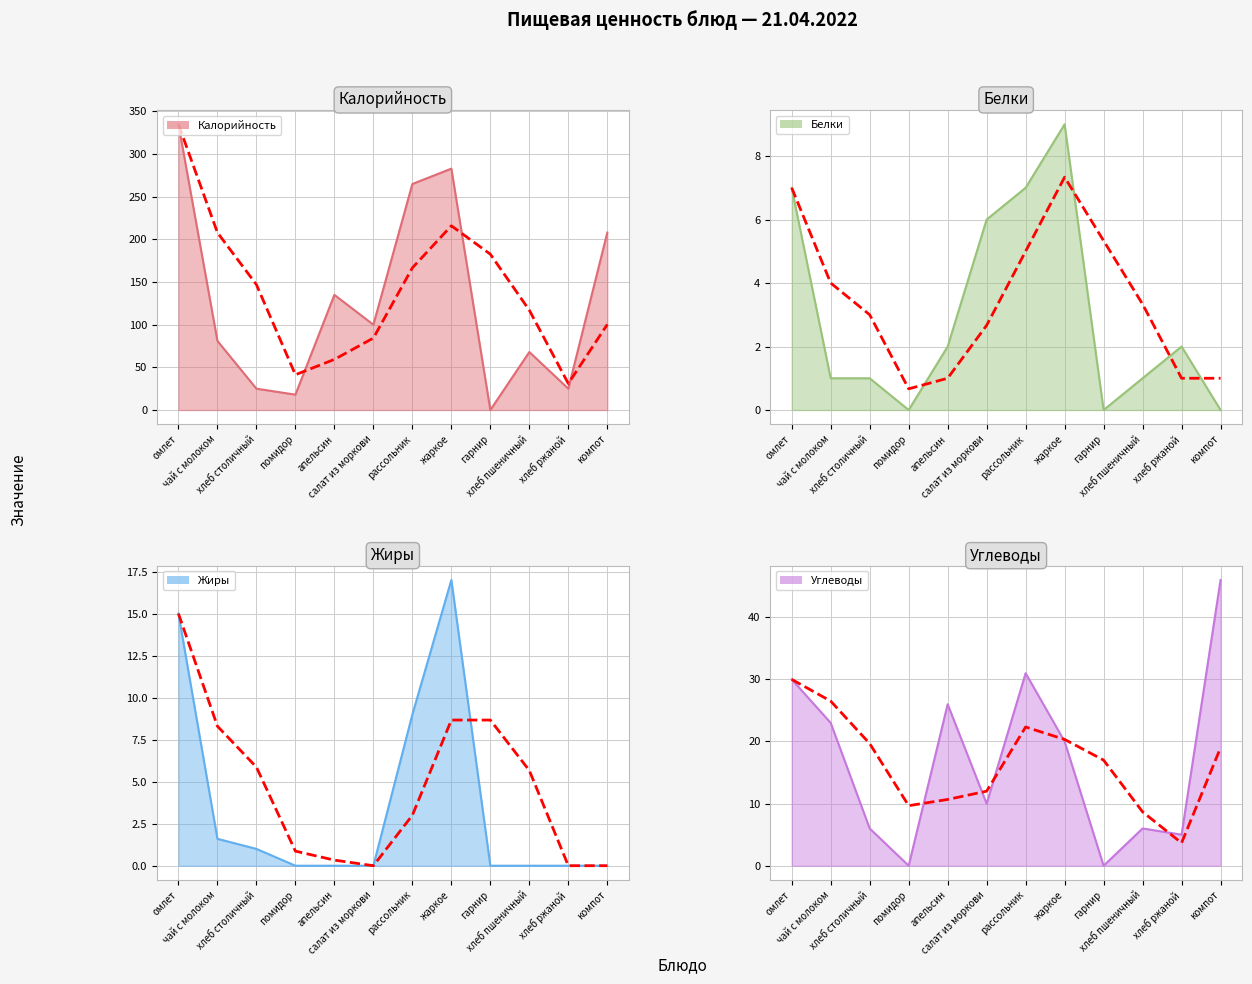

Where is the first local maximum for Калорийность?

апельсин